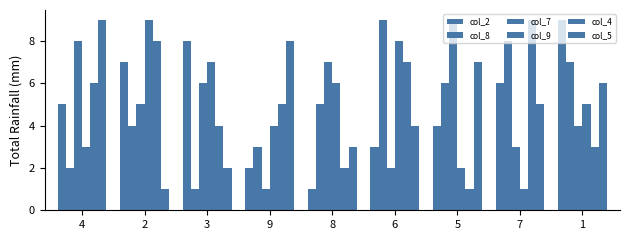

At which label does col_2 reach its minimum?

8